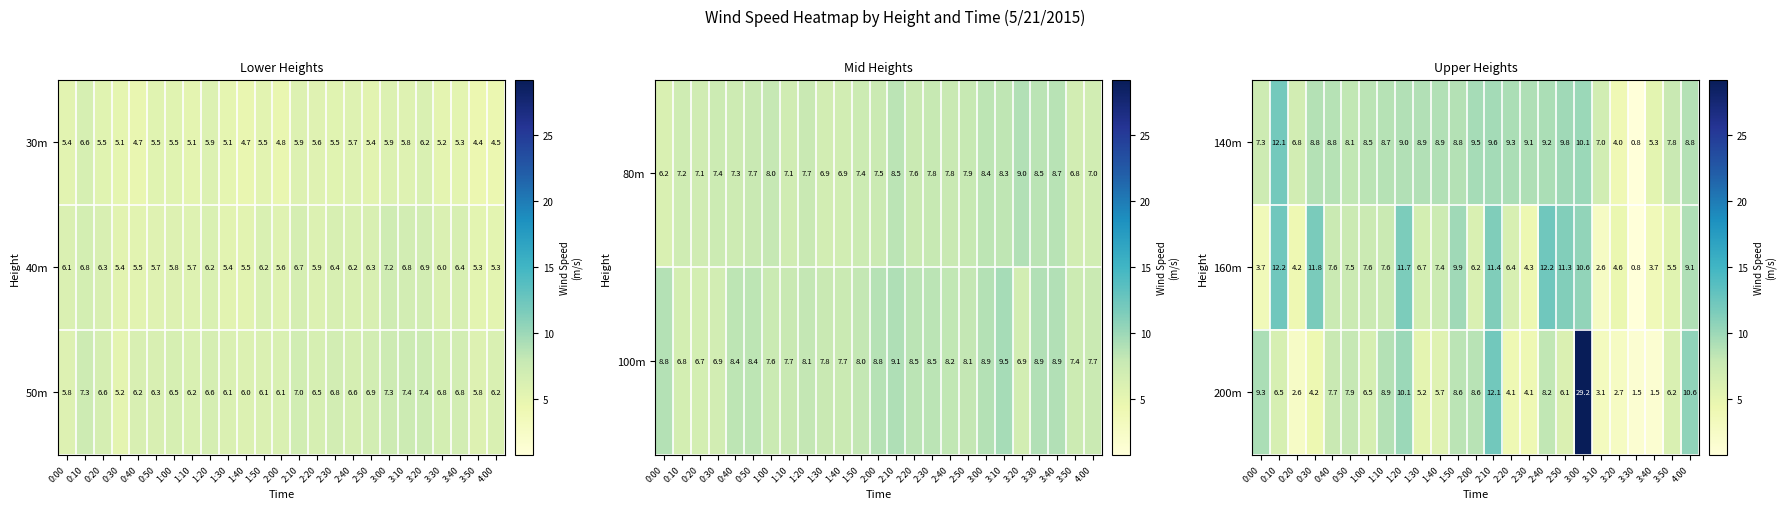

The 160m series shows 7.4 at 1:40. True or false?

True